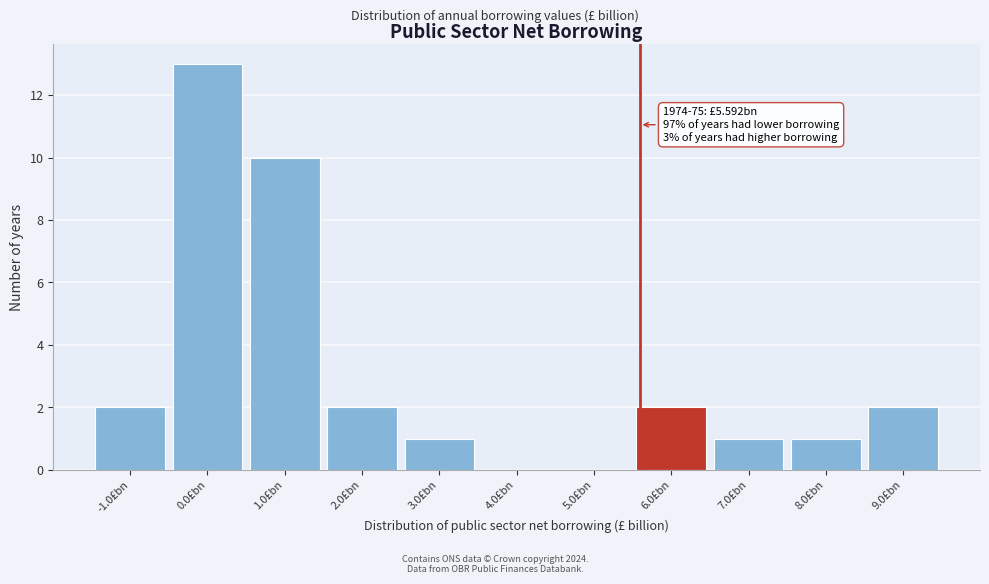

Over which range of the x-axis is the bar tallest?

-0.5 to 0.5